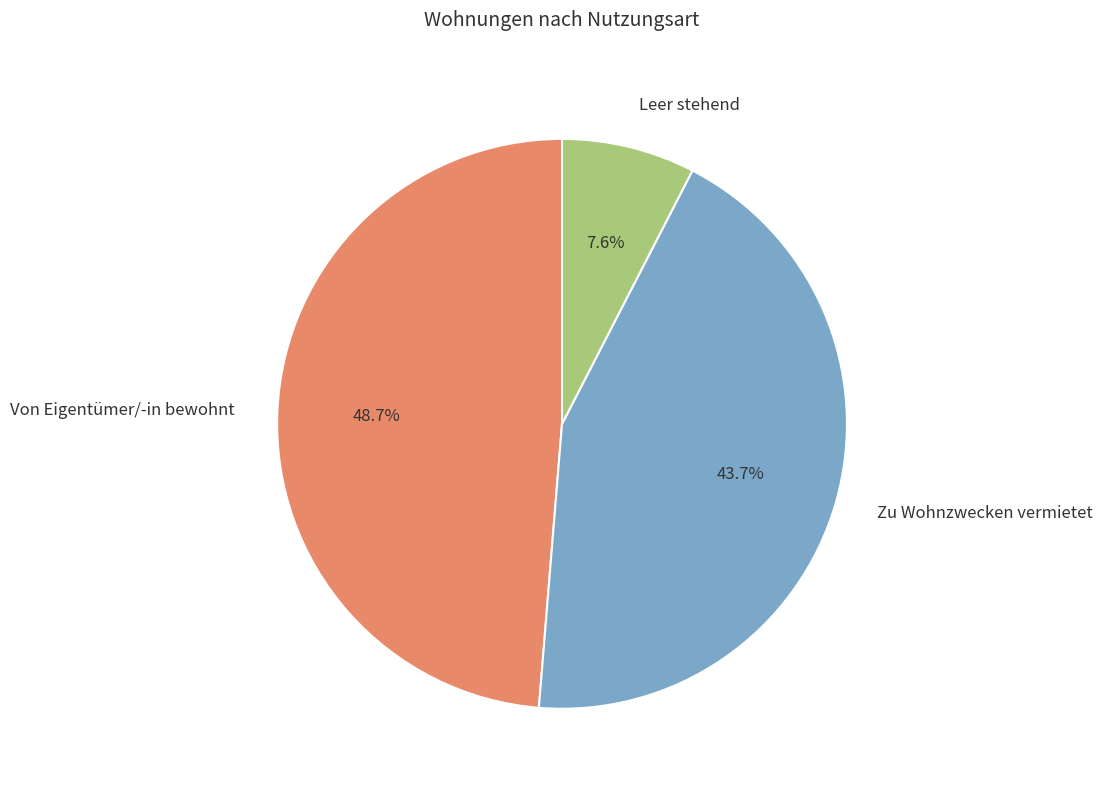

Count the number of slices in the pie.

3